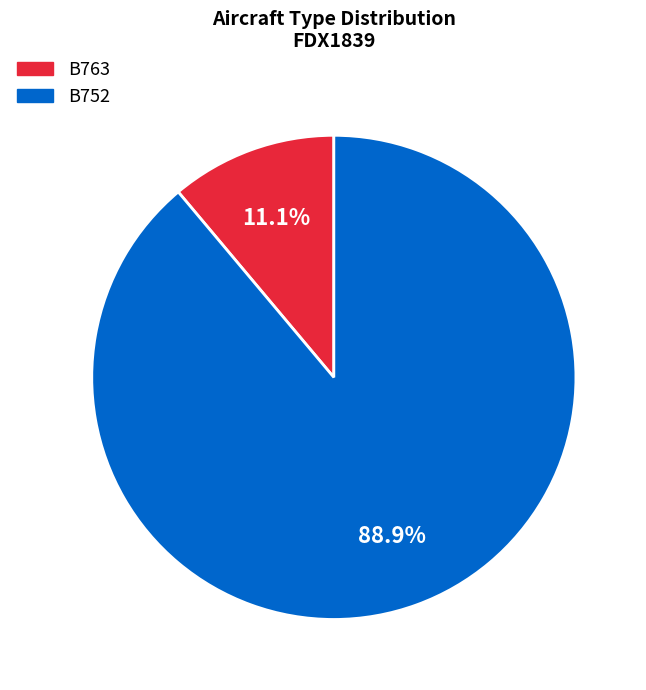

The B763 slice represents 11% of the pie. True or false?

True